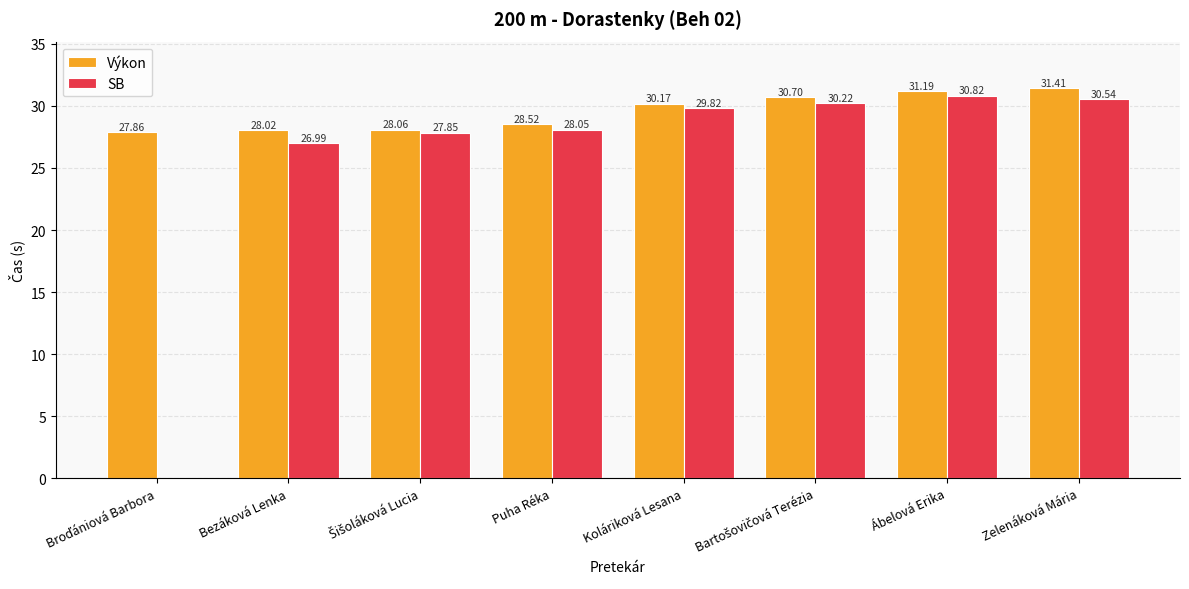

What is the sum of all Výkon values?

235.9